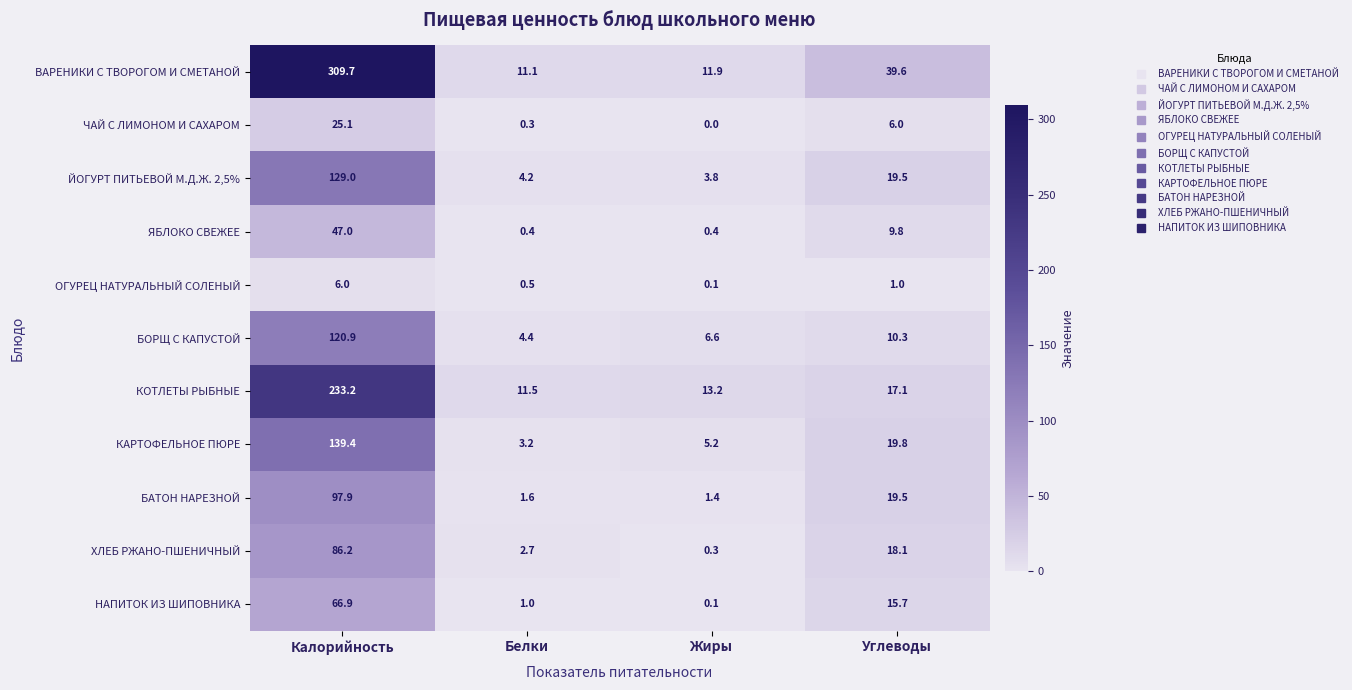

Read the ЧАЙ С ЛИМОНОМ И САХАРОМ value at Калорийность.

25.1